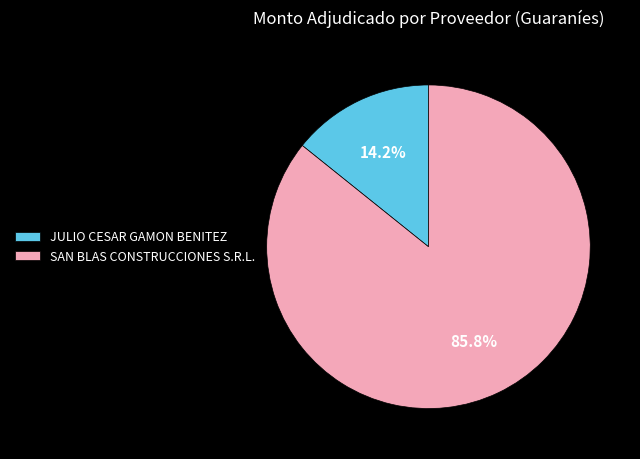

To the nearest percent, what is the average slice percentage?

50%